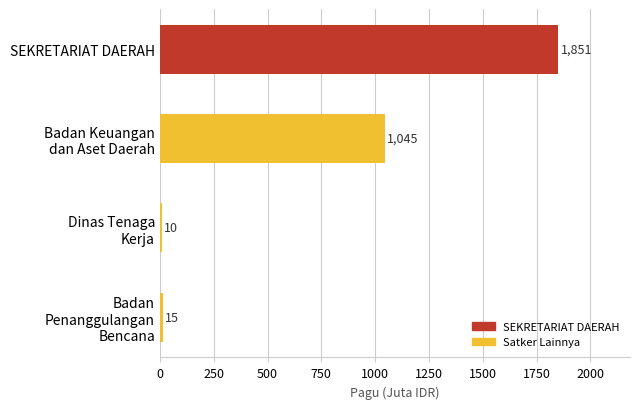

Which label corresponds to the smallest value in the chart?

Dinas Tenaga
Kerja